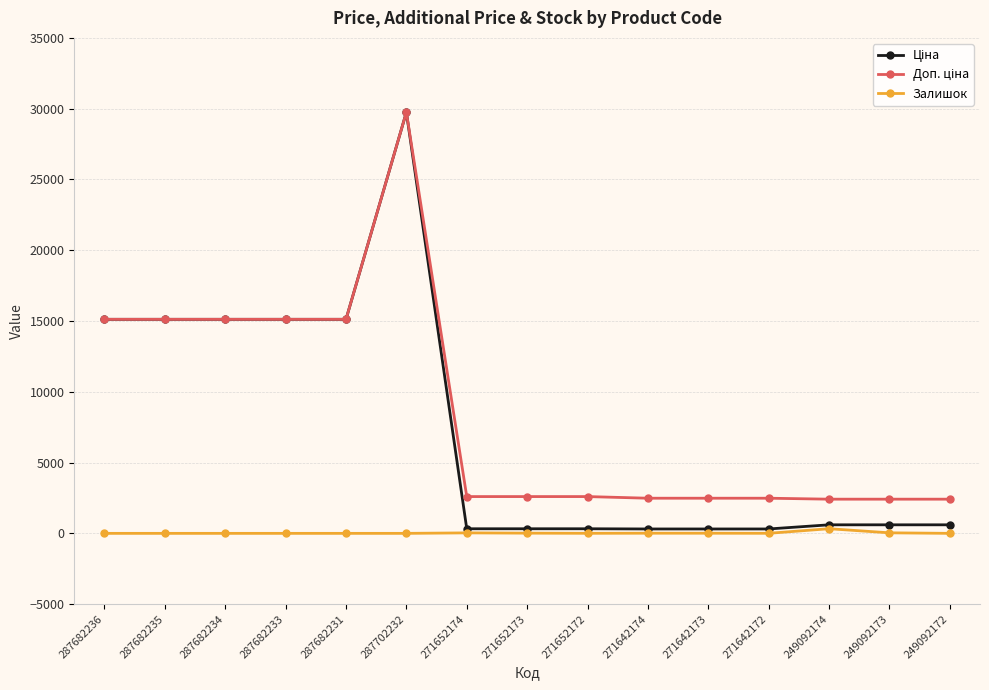

True or false: Залишок has more than 1 points higher than both neighbors.

True